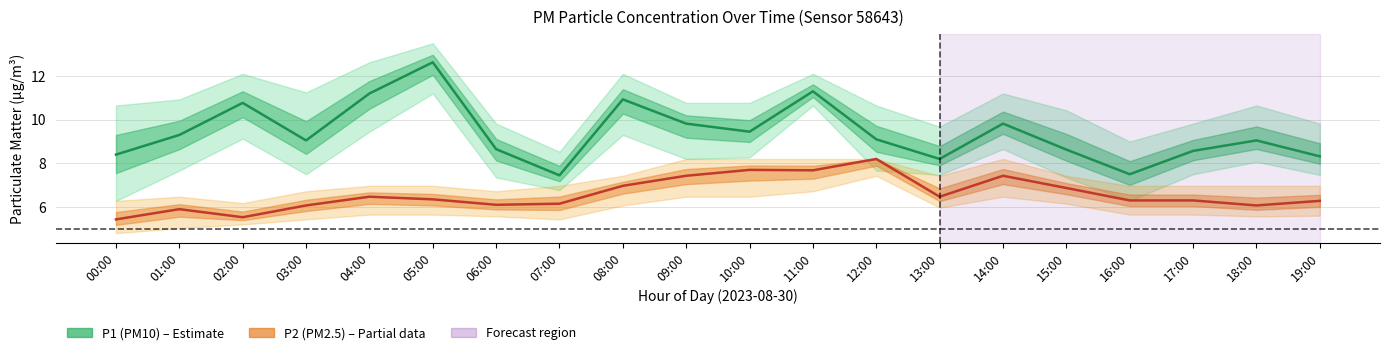

What is the difference between the maximum and minimum values in the P2 (PM2.5) series?

2.8